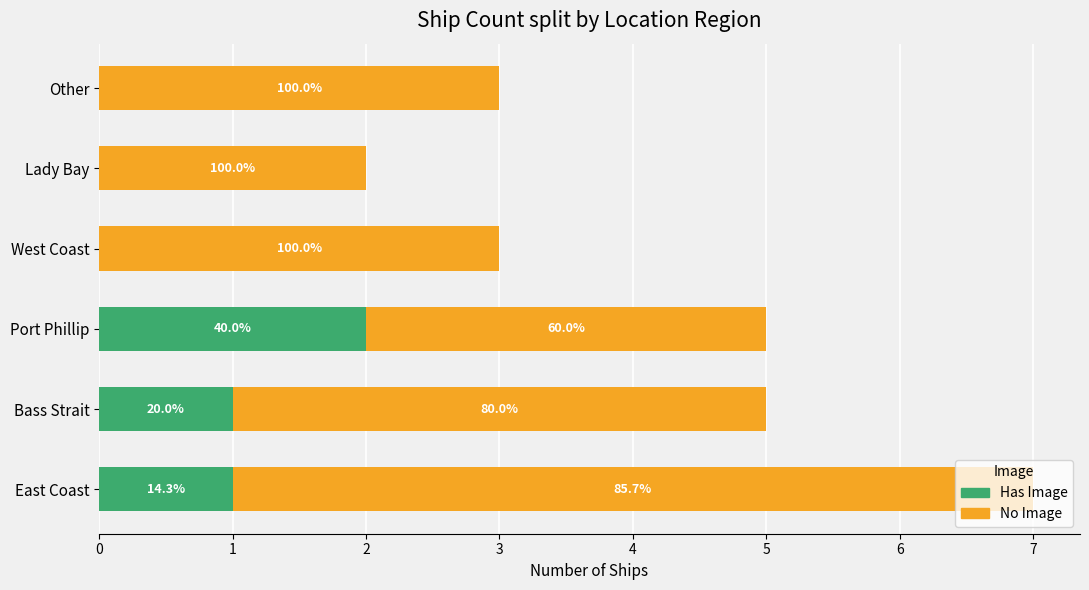

What are all the series names shown in the legend?

Has Image, No Image